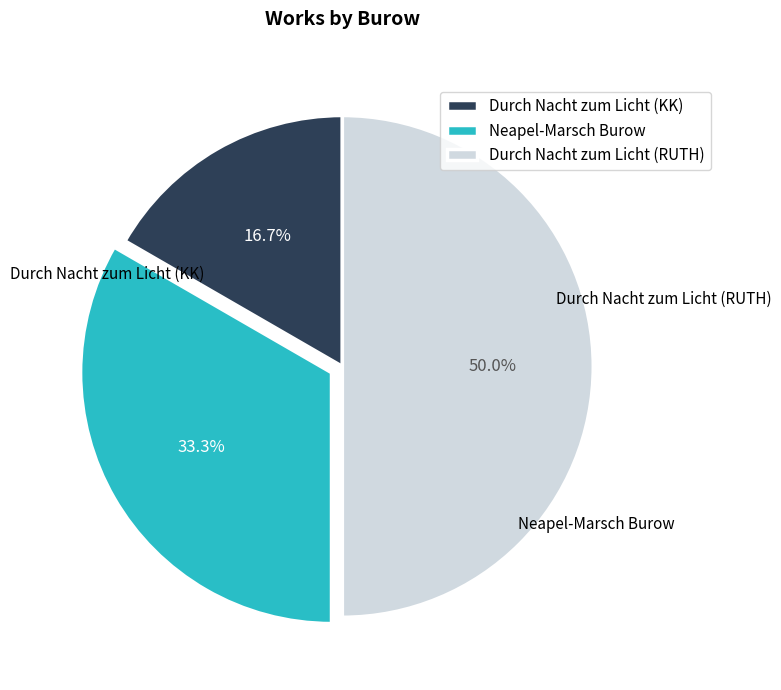

Between Durch Nacht zum Licht (KK) and Durch Nacht zum Licht (RUTH), which is larger?

Durch Nacht zum Licht (RUTH)